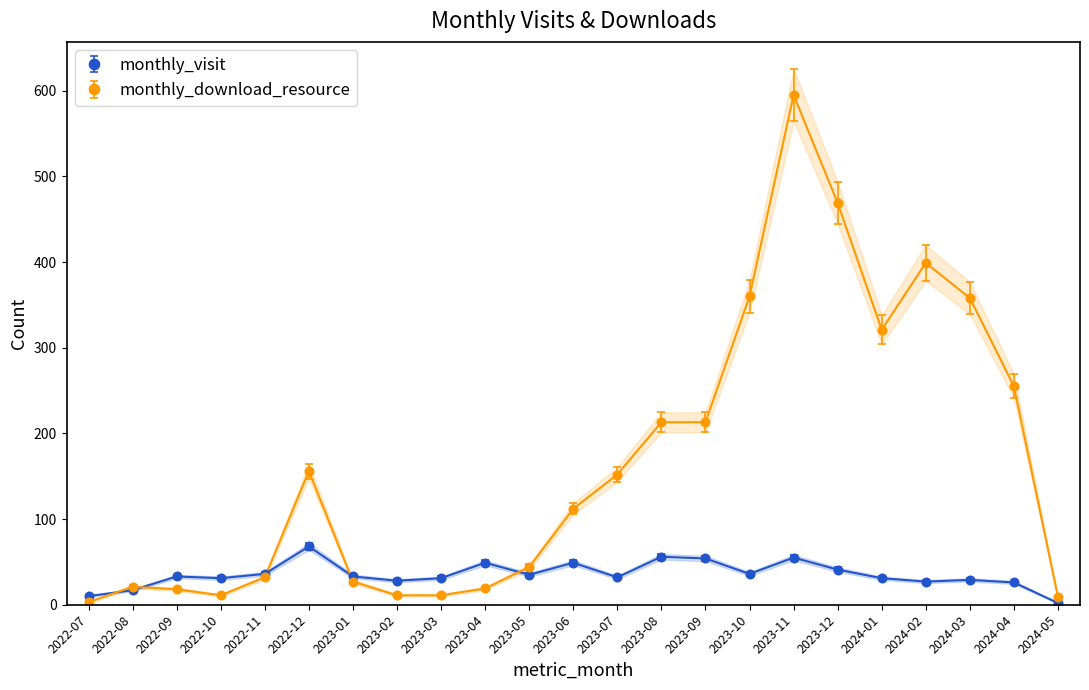

What are all the series names shown in the legend?

monthly_visit, monthly_download_resource